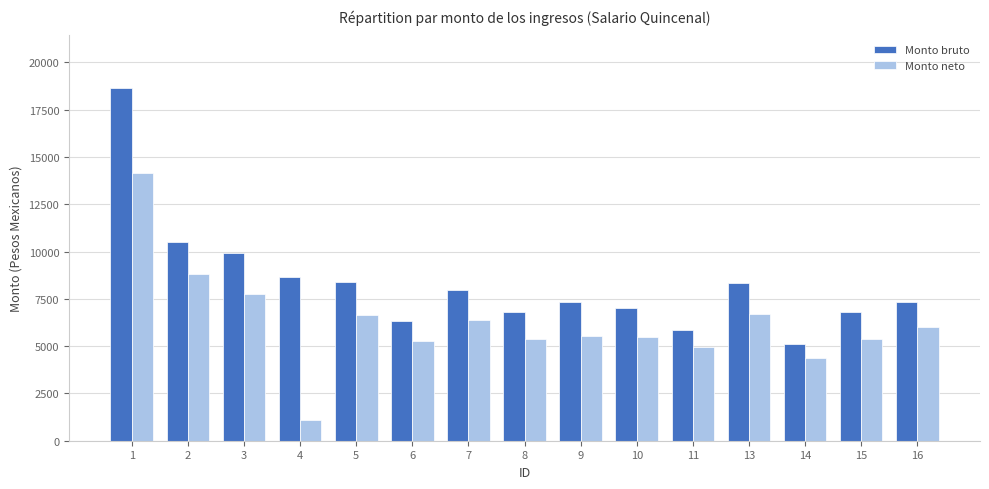

Rank the series at 5 from lowest to highest value.

Monto neto, Monto bruto